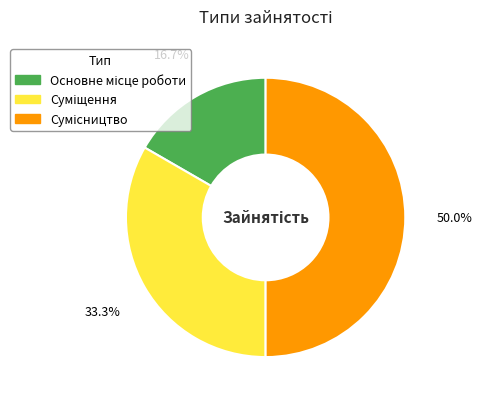

True or false: Основне місце роботи accounts for 17% of the total.

True